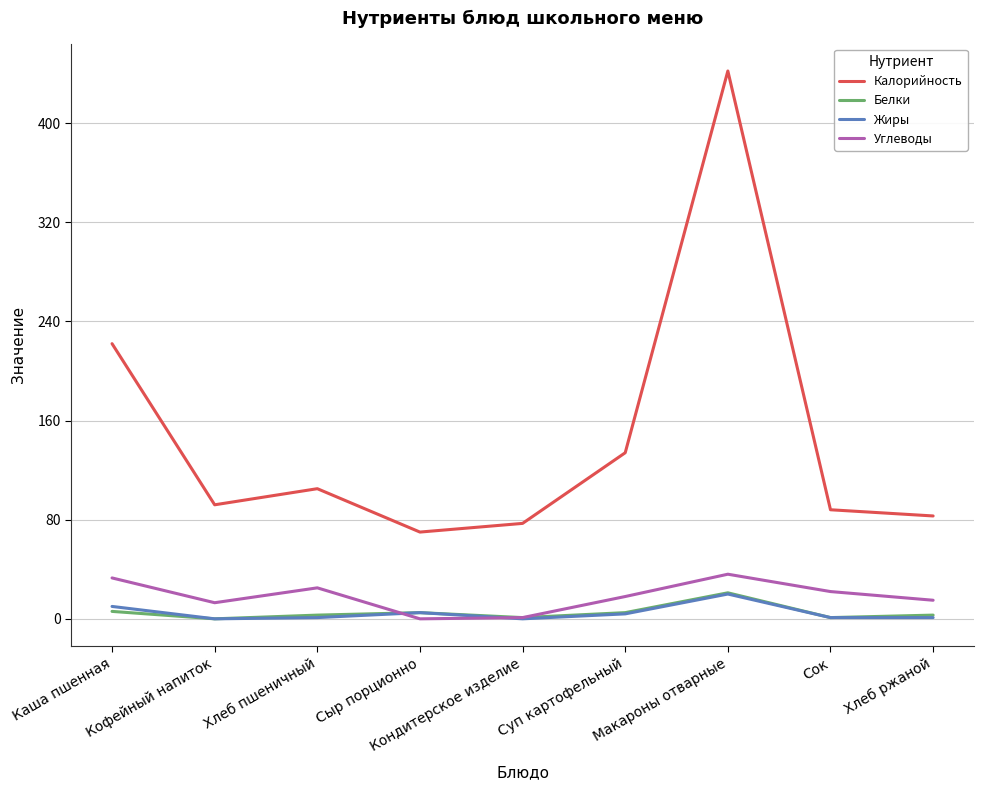

Which category has the highest value across all series?

Макароны отварные